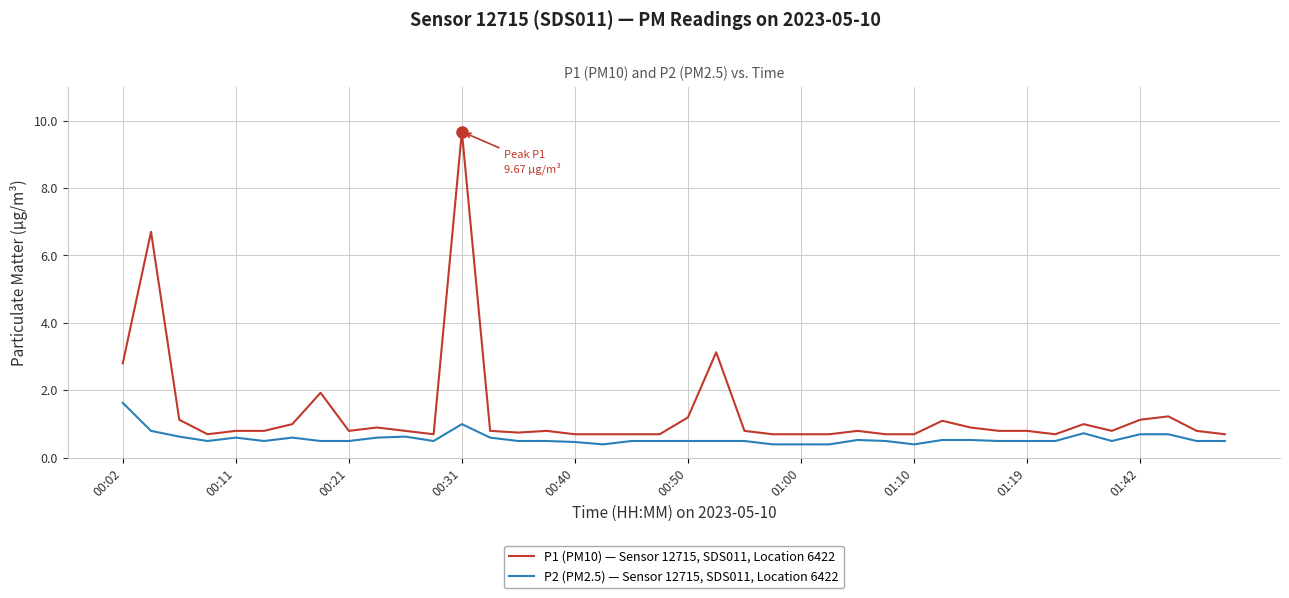

What is the maximum value shown in the chart?

9.7